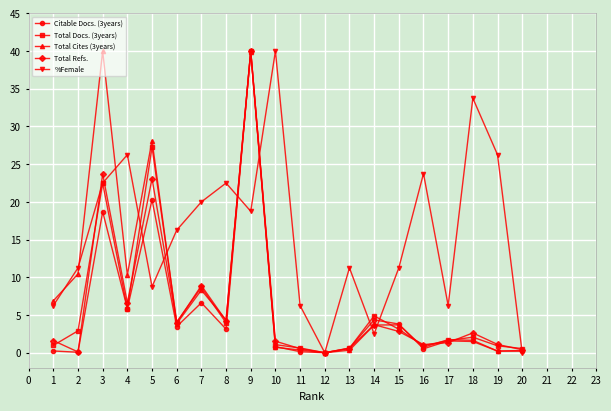

What is the highest value of the Total Cites (3years) series?

40.0